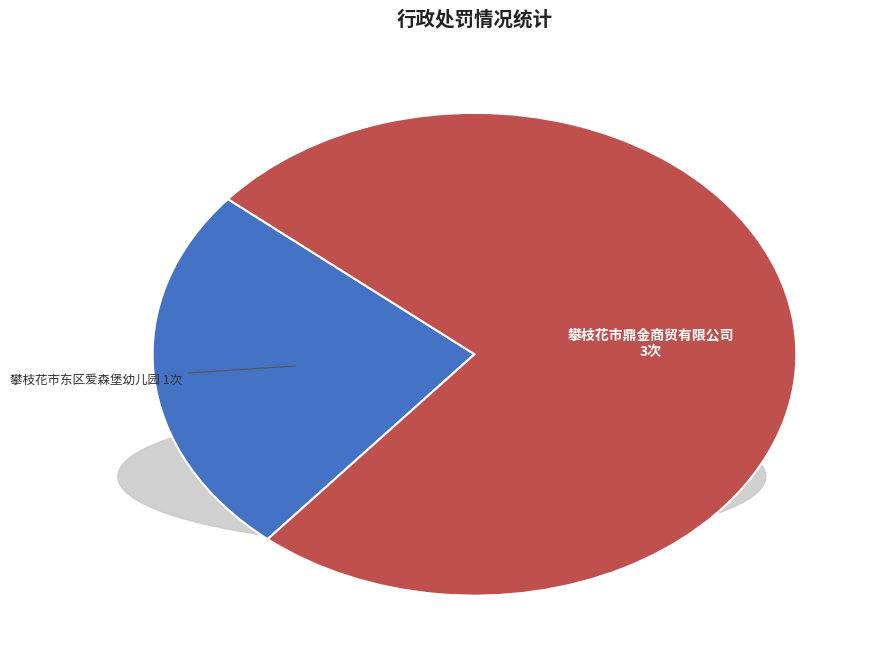

Does any single category account for the majority?

Yes